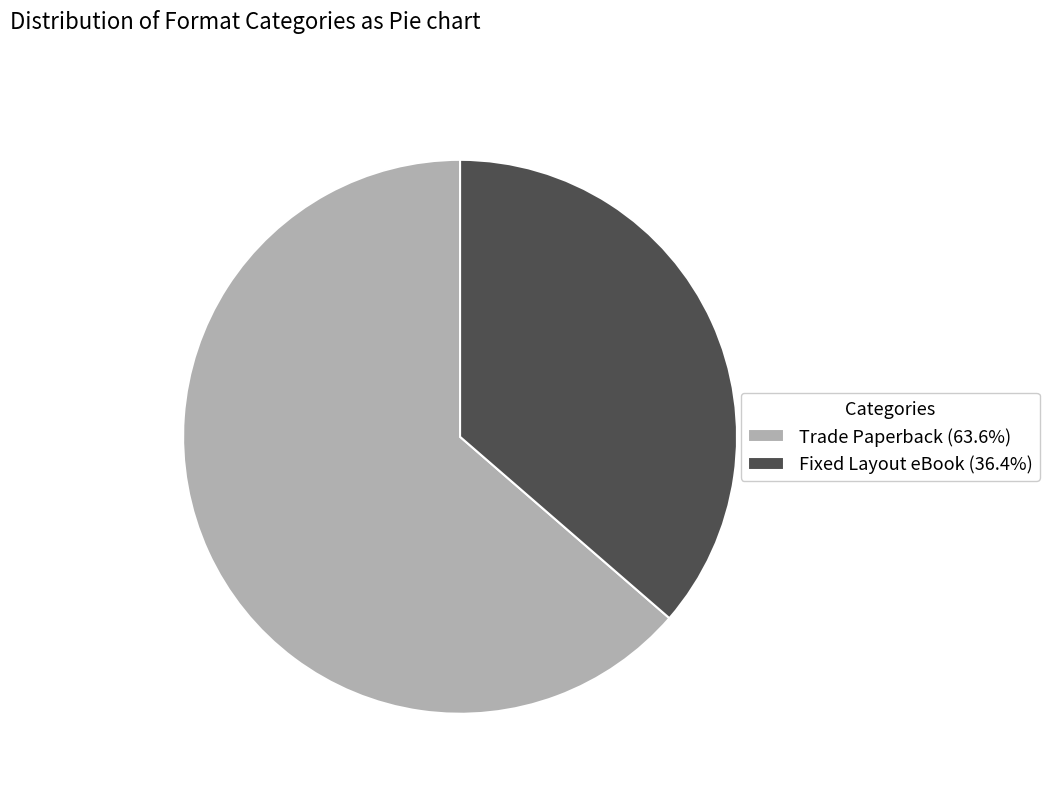

True or false: Fixed Layout eBook accounts for 30% of the total.

False